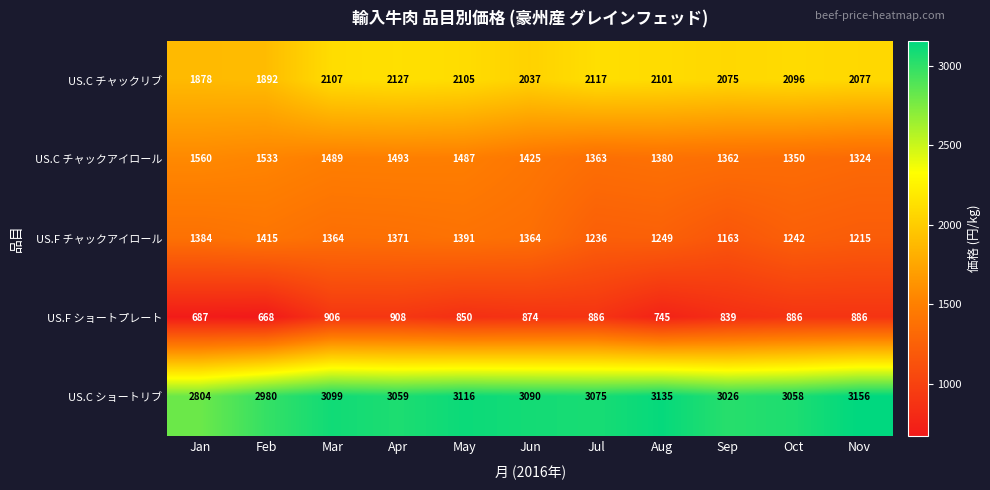

At which category is the sum across all series the highest?

Mar